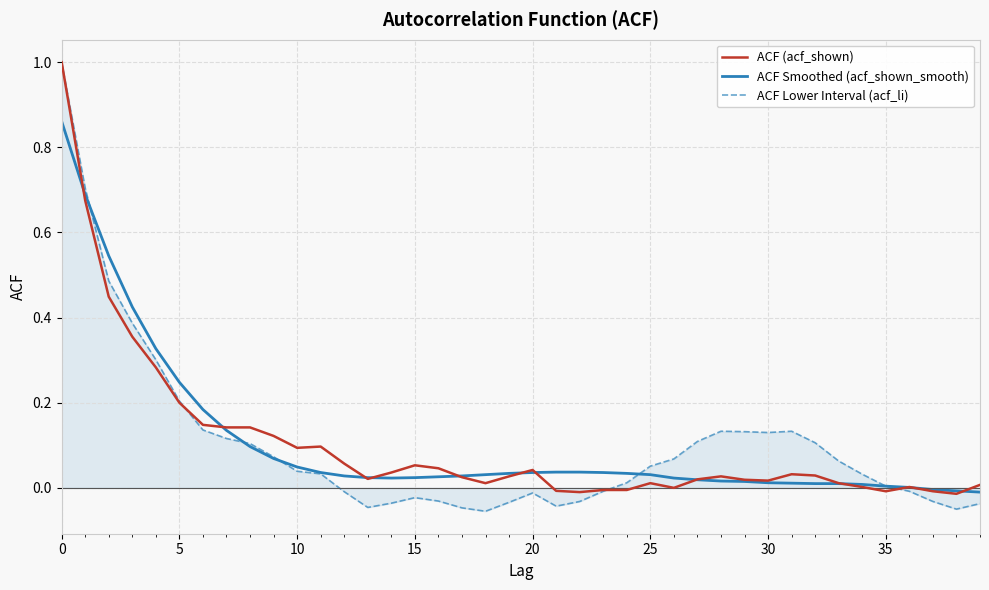

What is the highest value of the ACF Lower Interval (acf_li) series?

1.0